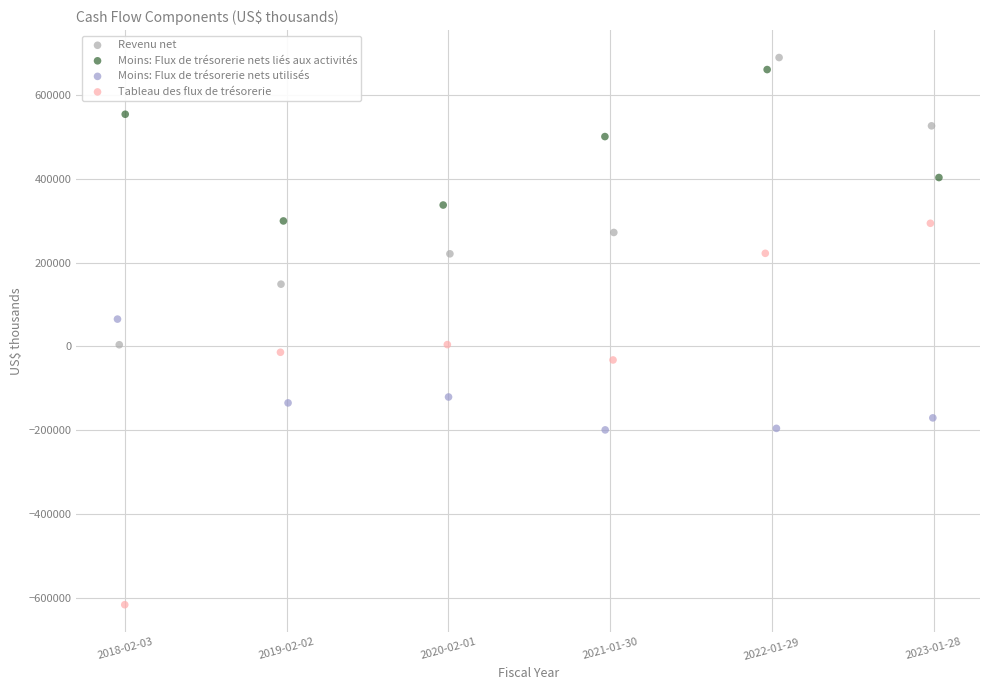

Which series contains the lowest Y value?

Tableau des flux de trésorerie